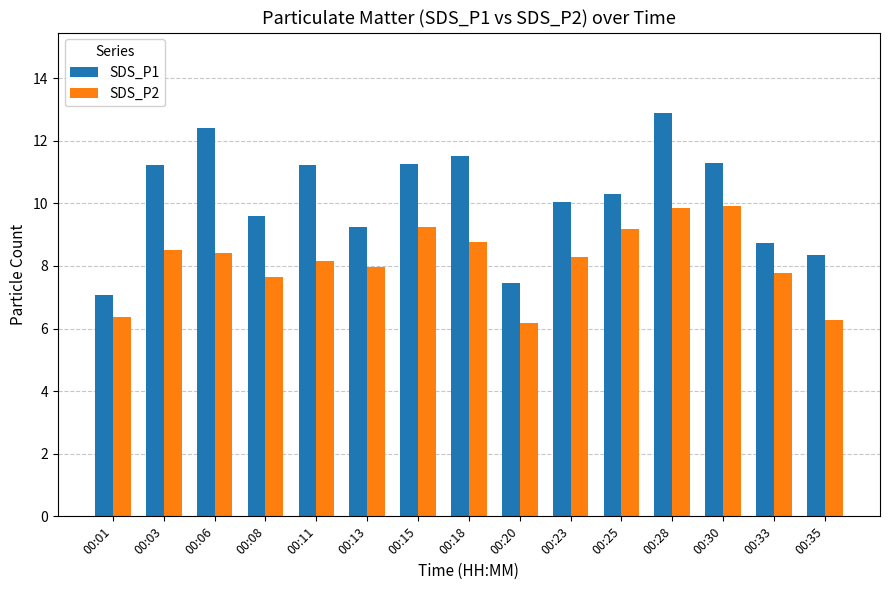

Which series has the largest total across all categories?

SDS_P1